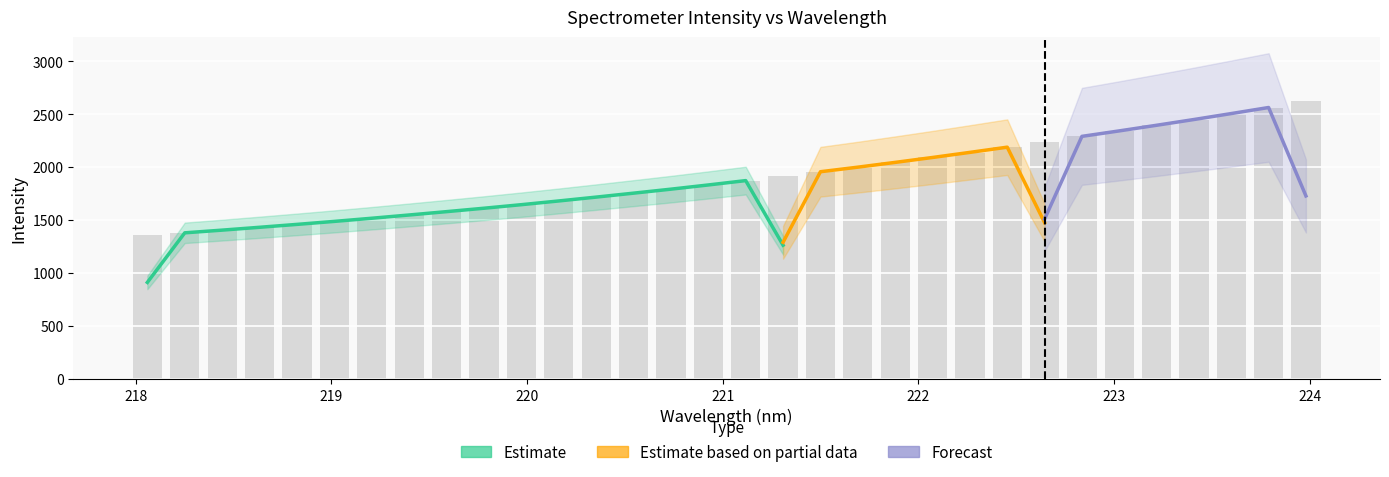

What is the value of the 23rd bar from the left?

2137.0